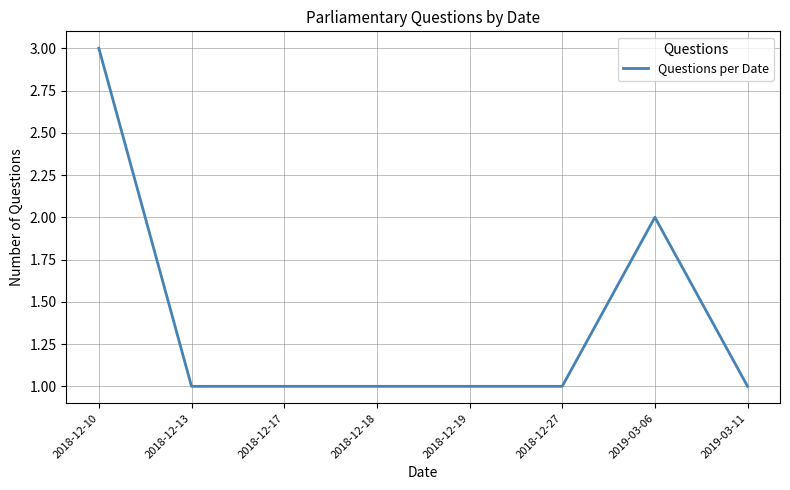

True or false: the data shows 4 at 2018-12-10.

False